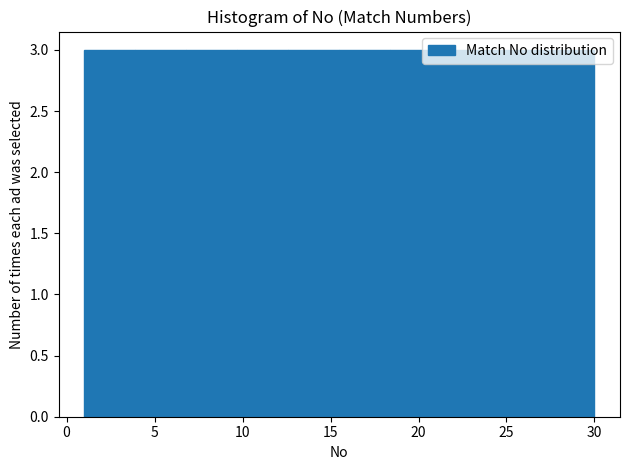

Reading left to right, transcribe this chart: for each bar, give the range it covers on the x-axis and its height. Neither the bar edges nor the heights are printed on the chart, so give them approximately, as read against the axes.

1.0 to 3.9: 3
3.9 to 6.8: 3
6.8 to 9.7: 3
9.7 to 12.6: 3
12.6 to 15.5: 3
15.5 to 18.4: 3
18.4 to 21.3: 3
21.3 to 24.2: 3
24.2 to 27.1: 3
27.1 to 30.0: 3